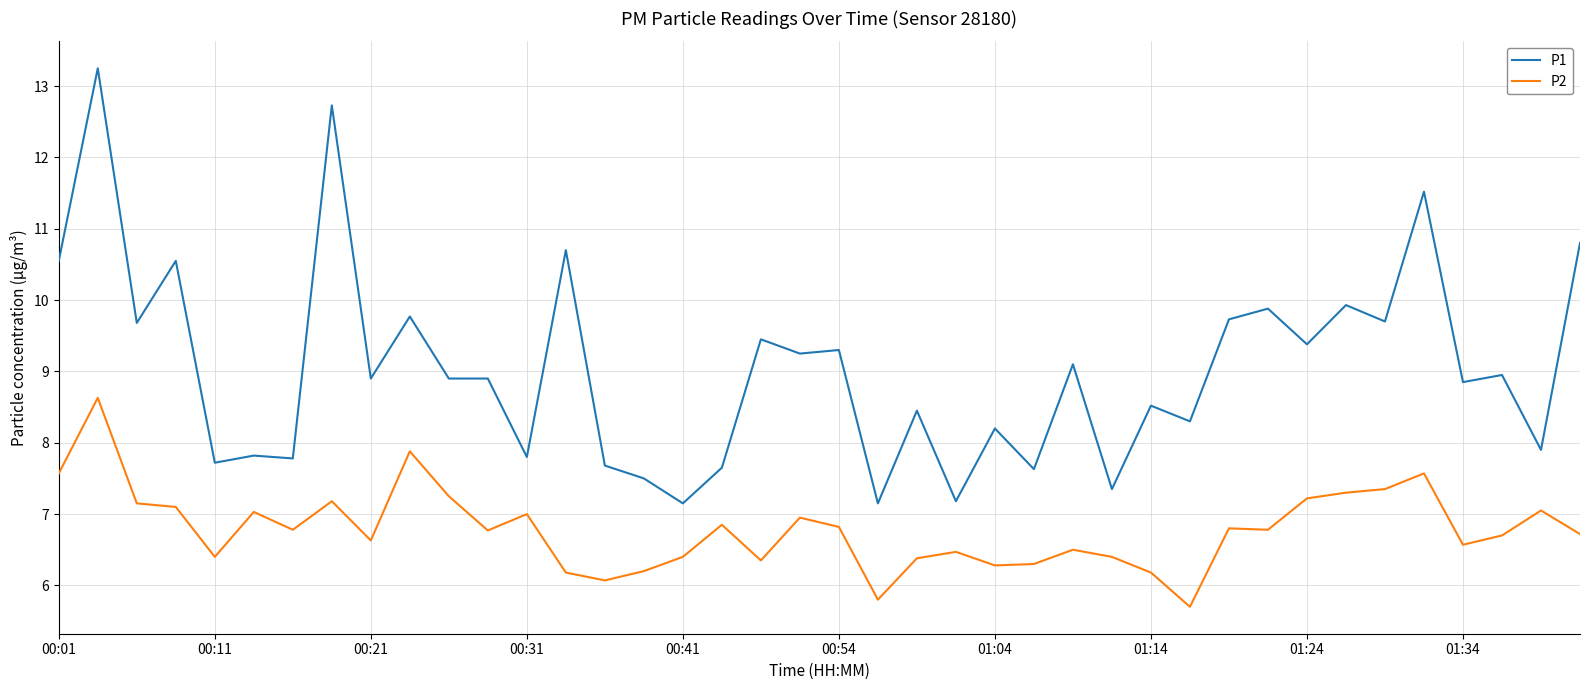

What is the difference between the maximum and minimum values in the P1 series?

6.1